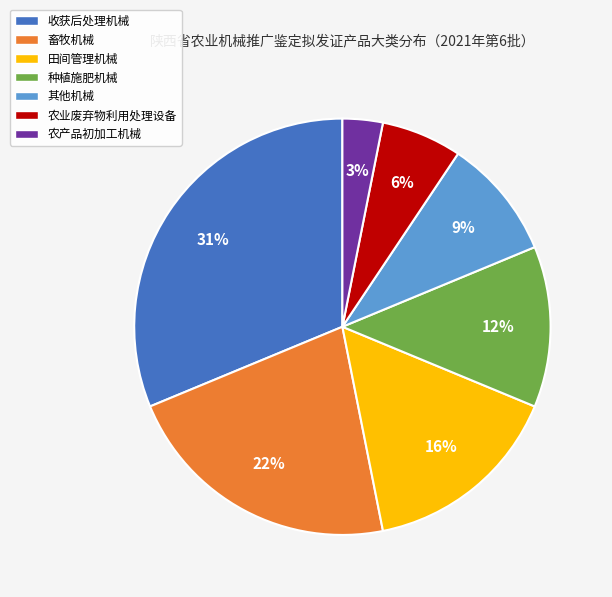

Is it true that 种植施肥机械 is 26% of the pie?

False